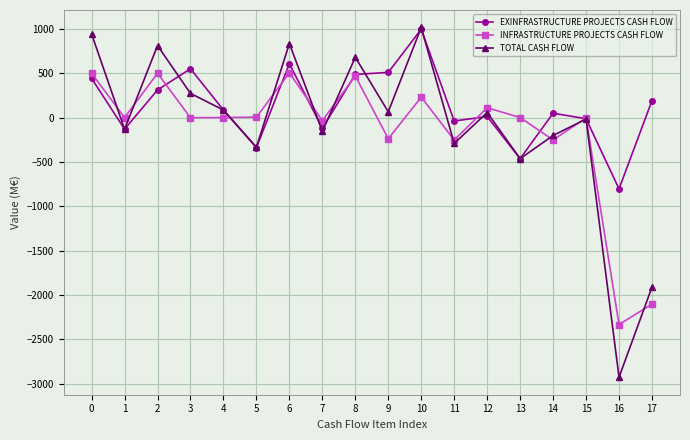

Is the value of INFRASTRUCTURE PROJECTS CASH FLOW at 2 greater than the value of TOTAL CASH FLOW at 8?

No